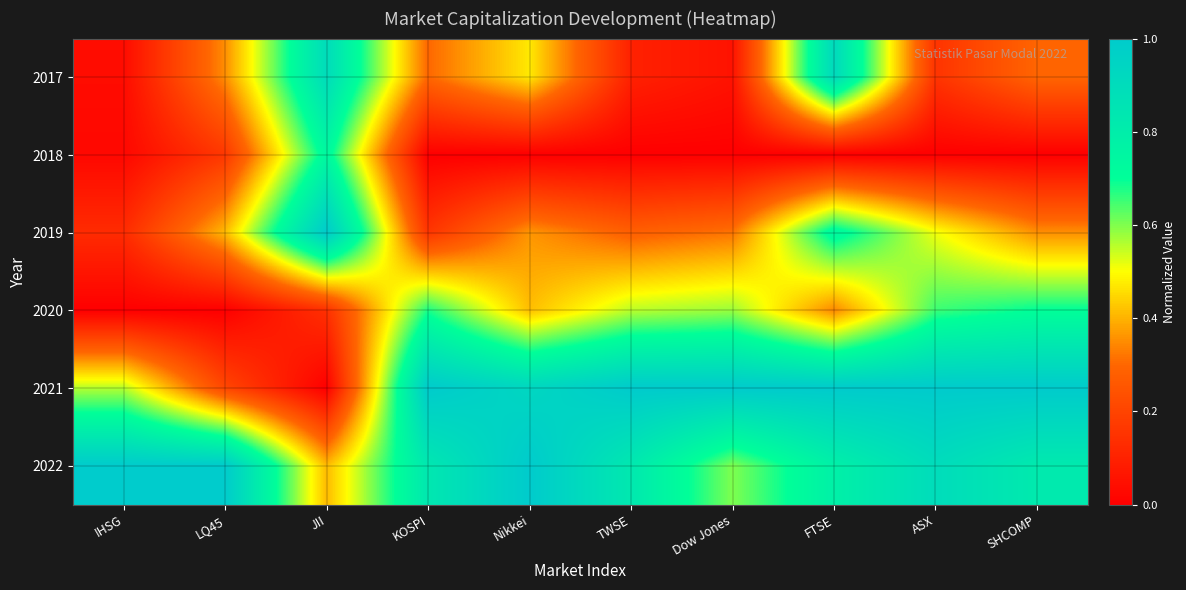

Reading left to right, transcribe all the data shown in this chart.

2017: IHSG=0.0	LQ45=0.4	JII=0.9	KOSPI=0.3	Nikkei=0.5	TWSE=0.1	Dow Jones=0.1	FTSE=0.9	ASX=0.2	SHCOMP=0.3
2018: IHSG=0.0	LQ45=0.2	JII=0.7	KOSPI=0.0	Nikkei=0.0	TWSE=0.0	Dow Jones=0.0	FTSE=0.0	ASX=0.0	SHCOMP=0.0
2019: IHSG=0.1	LQ45=0.4	JII=1.0	KOSPI=0.2	Nikkei=0.4	TWSE=0.3	Dow Jones=0.3	FTSE=0.7	ASX=0.5	SHCOMP=0.4
2020: IHSG=0.0	LQ45=0.0	JII=0.1	KOSPI=0.7	Nikkei=0.4	TWSE=0.6	Dow Jones=0.6	FTSE=0.3	ASX=0.7	SHCOMP=0.7
2021: IHSG=0.6	LQ45=0.2	JII=0.0	KOSPI=1.0	Nikkei=0.9	TWSE=1.0	Dow Jones=1.0	FTSE=1.0	ASX=1.0	SHCOMP=1.0
2022: IHSG=1.0	LQ45=1.0	JII=0.4	KOSPI=0.8	Nikkei=1.0	TWSE=0.8	Dow Jones=0.6	FTSE=0.8	ASX=0.9	SHCOMP=0.8